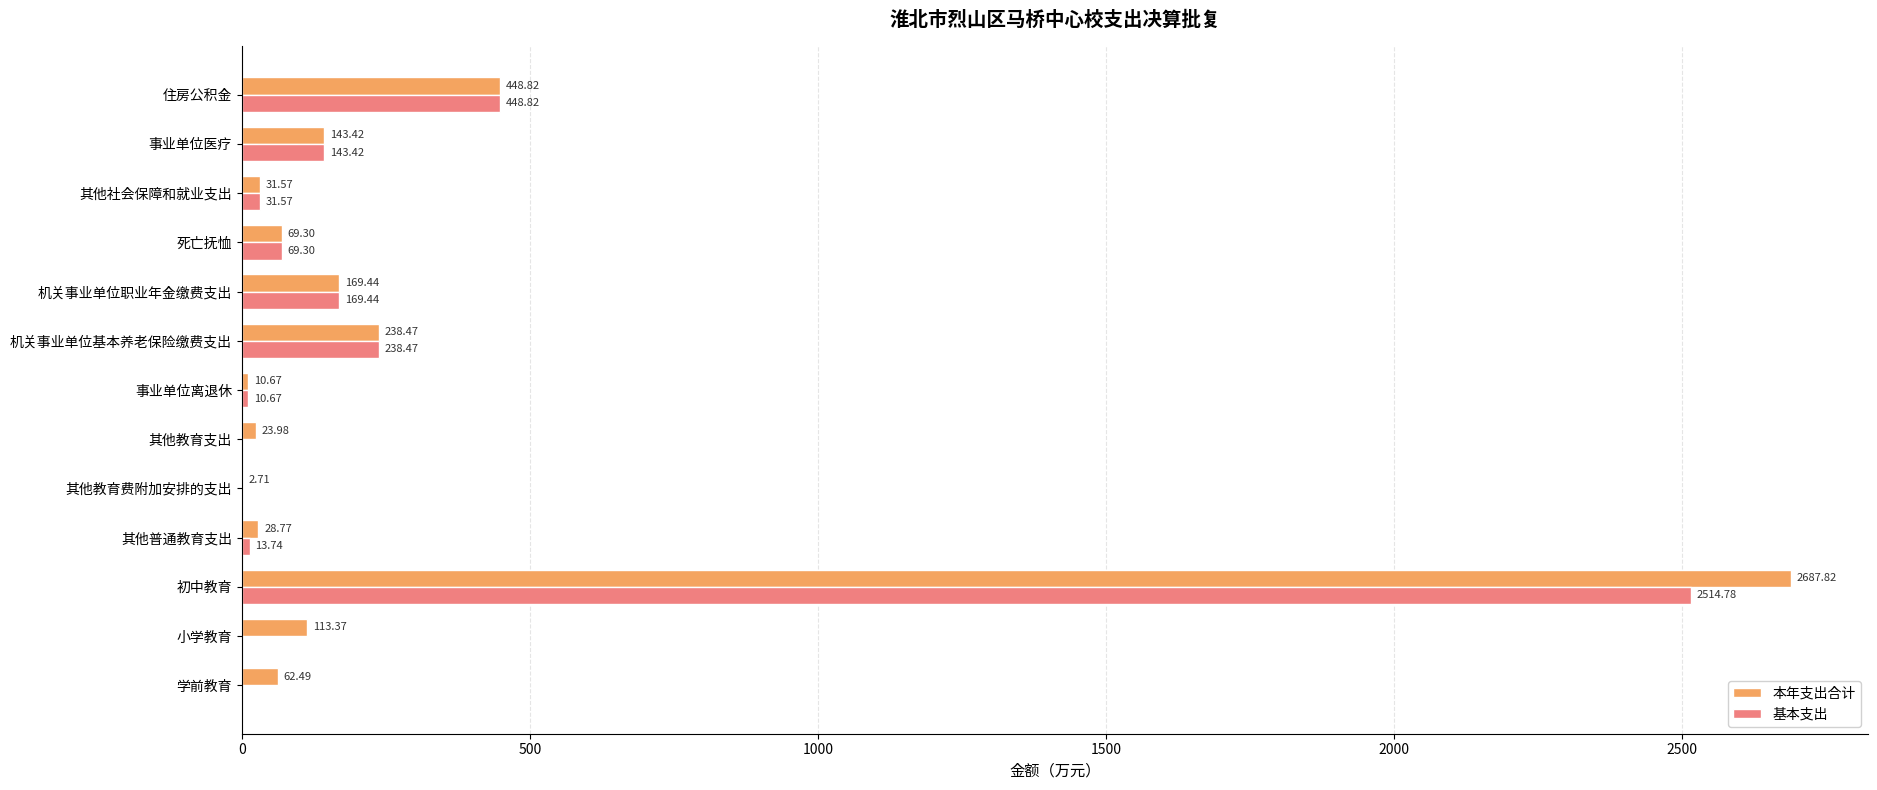

What is the total value across all series at 初中教育?

5202.6